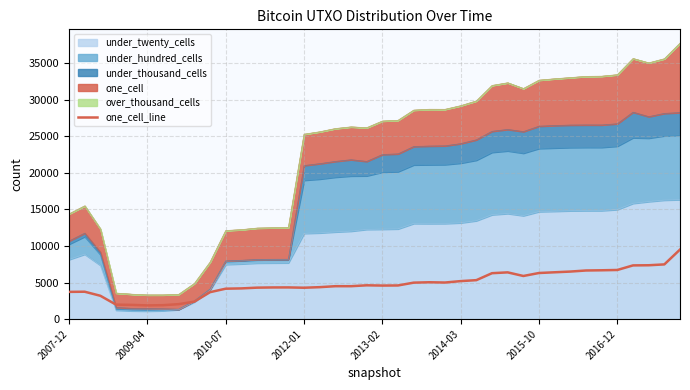

Is it true that the value at 2007-12 is 2351?

False